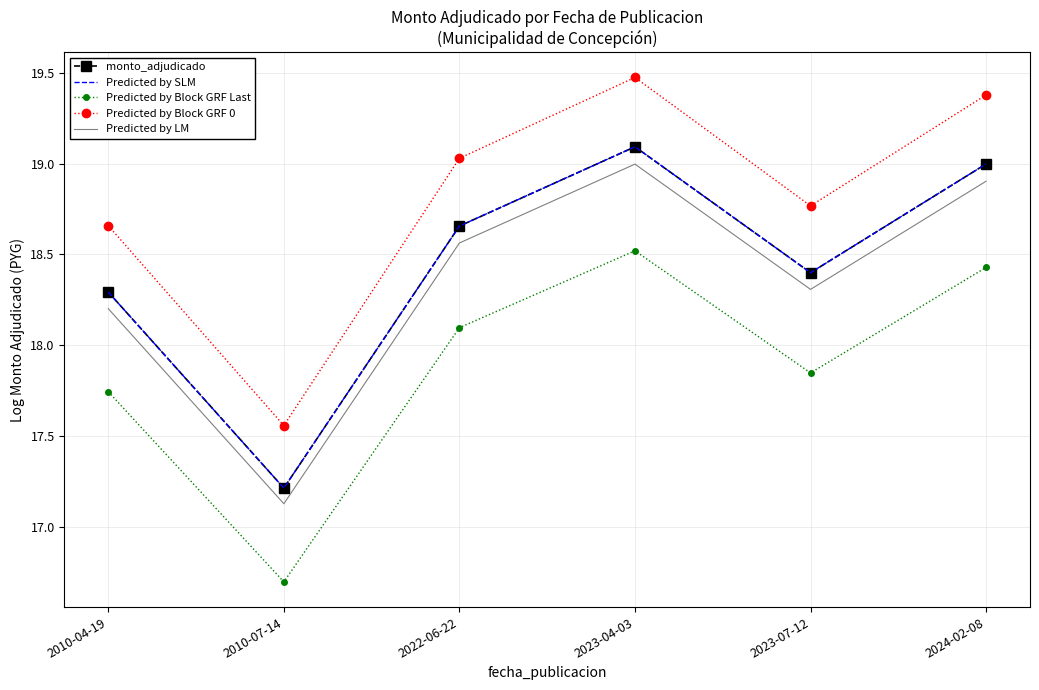

Which category has the lowest value in the Predicted by SLM series?

2010-07-14